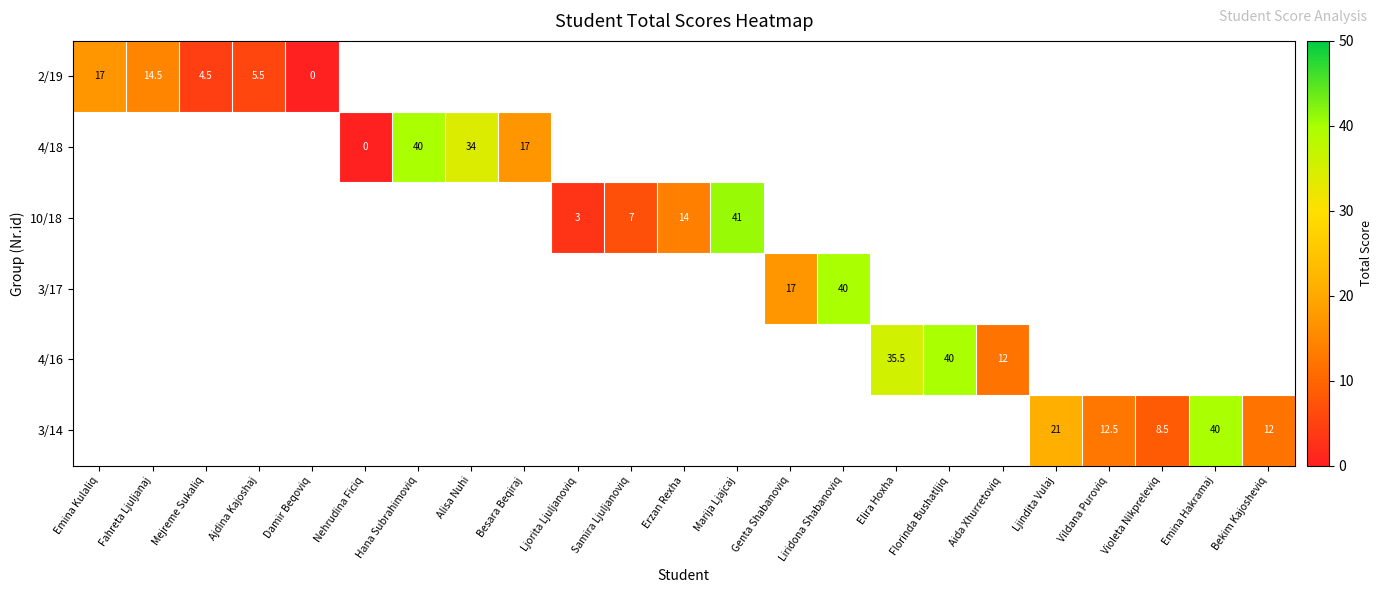

At how many categories does at least one series exceed 9?

16